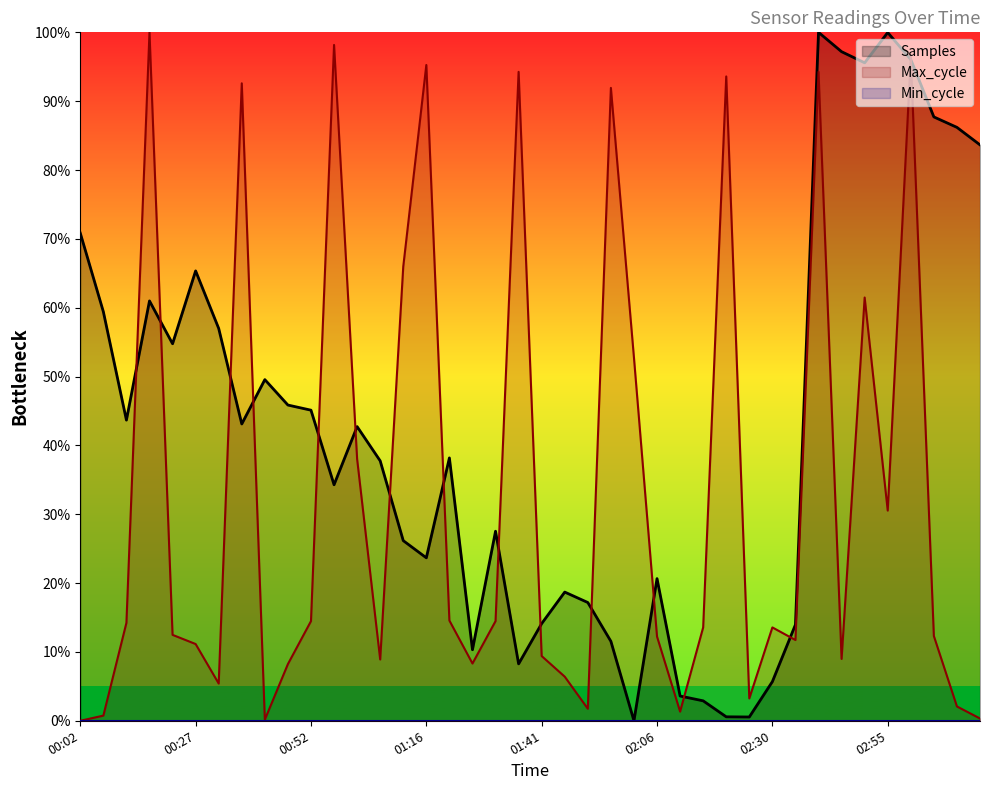

How many interior local valleys does the Max_cycle series have?

10